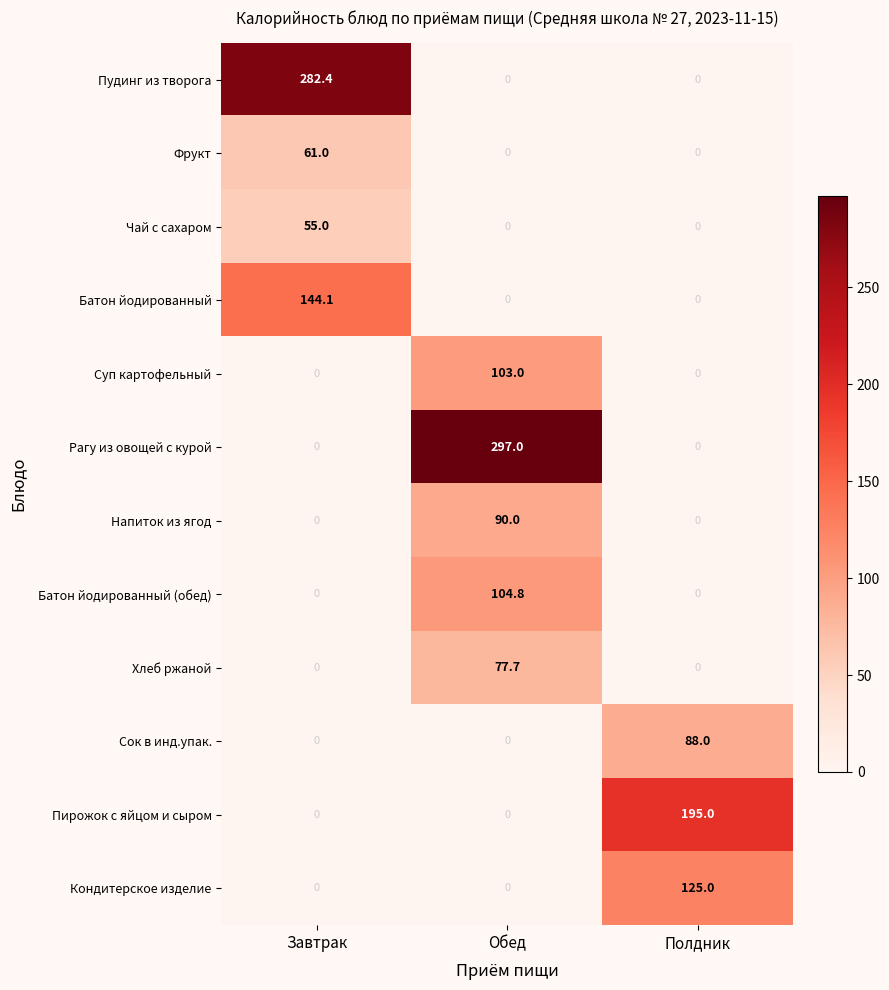

What is the spread (max minus min) of values at Обед?

297.0